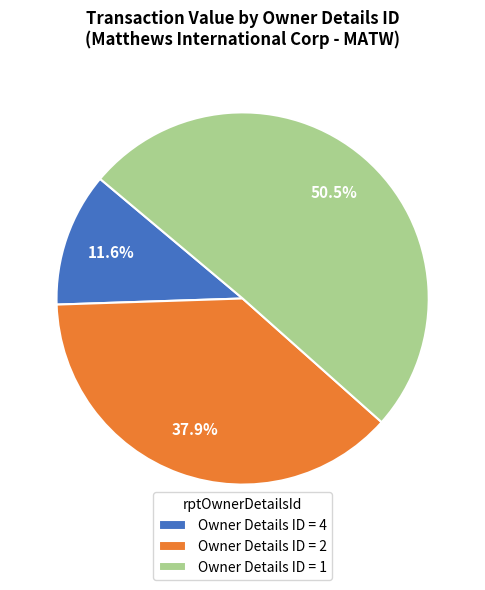

What is the smallest slice in the pie chart?

Owner Details ID = 4